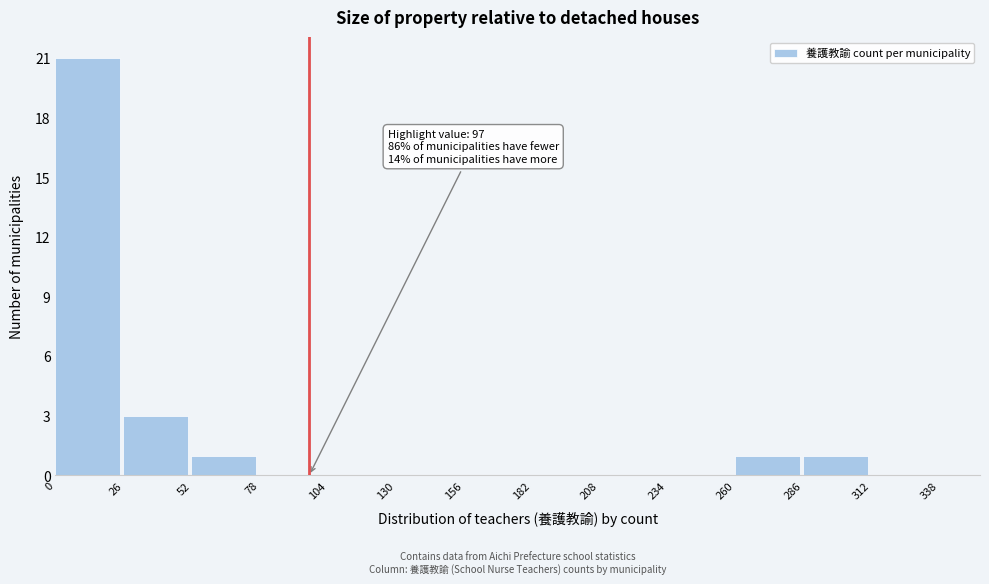

Which range on the x-axis has the tallest bar?

0 to 26